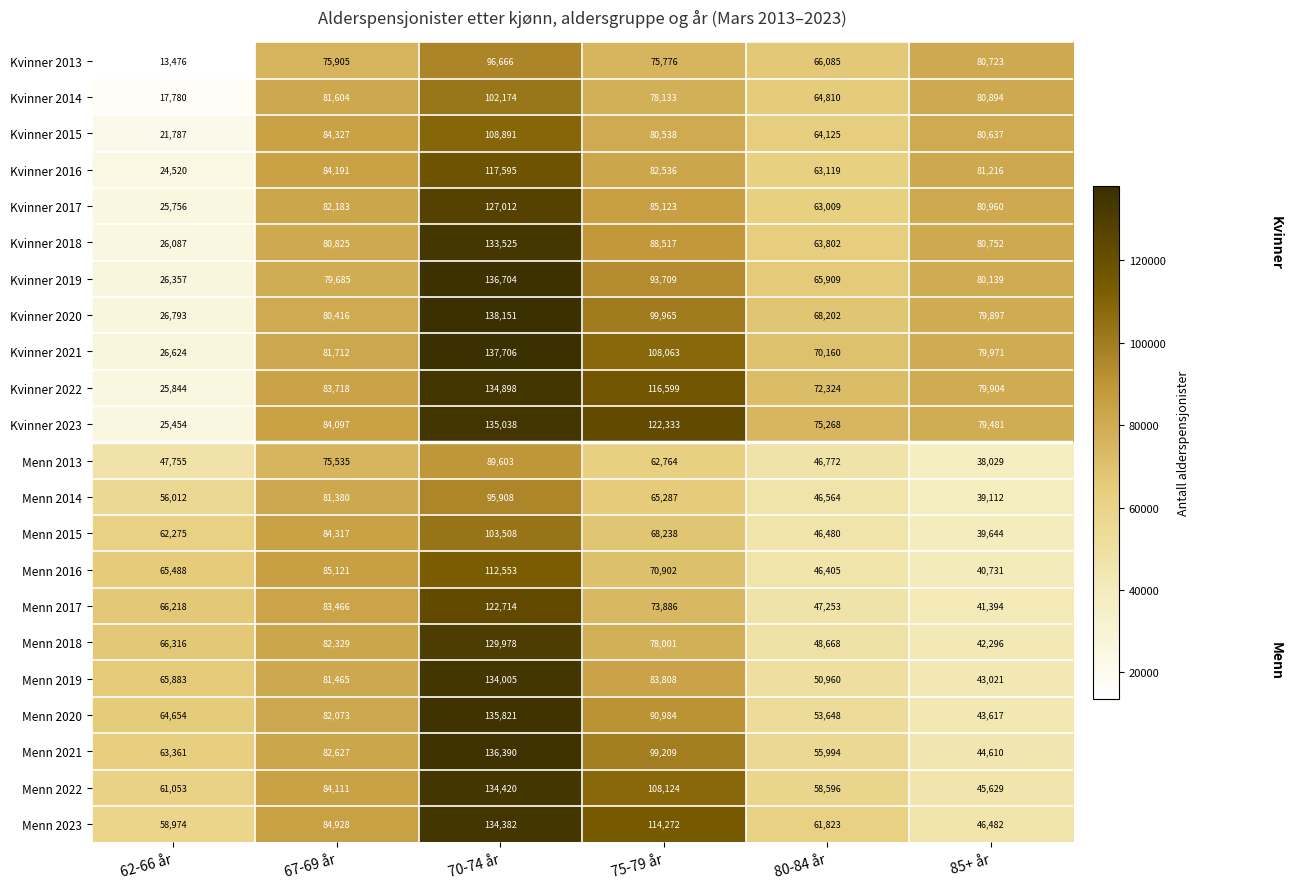

List the series in order of their peak value, lowest first.

Menn 2013, Menn 2014, Kvinner 2013, Kvinner 2014, Menn 2015, Kvinner 2015, Menn 2016, Kvinner 2016, Menn 2017, Kvinner 2017, Menn 2018, Kvinner 2018, Menn 2019, Menn 2023, Menn 2022, Kvinner 2022, Kvinner 2023, Menn 2020, Menn 2021, Kvinner 2019, Kvinner 2021, Kvinner 2020